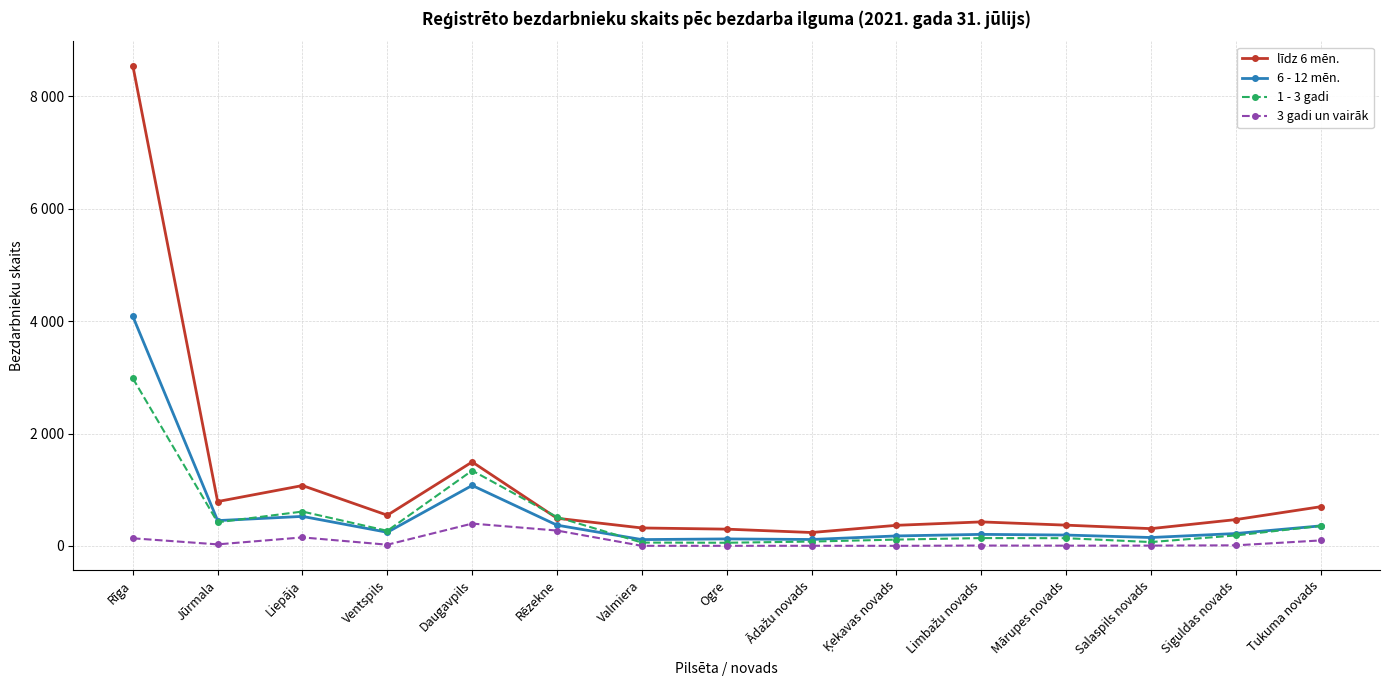

What is the total value across all series at Valmiera?

491